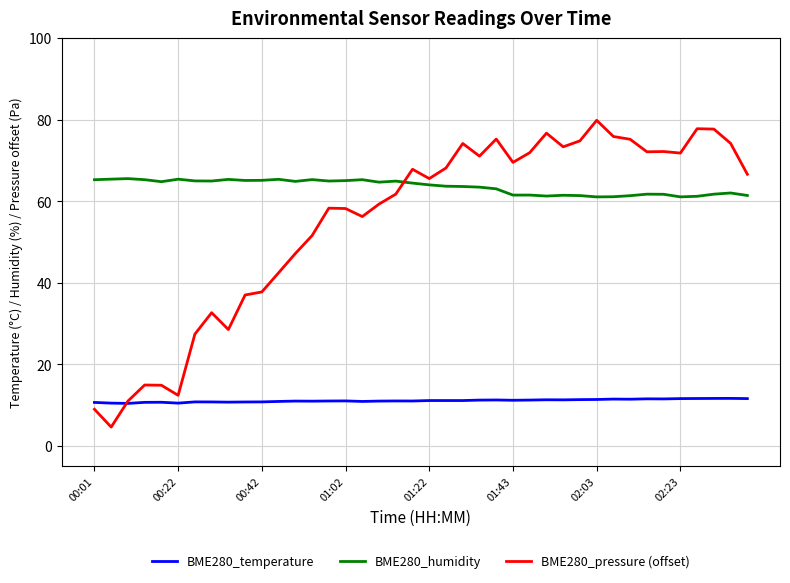

Does the chart have visible grid lines?

Yes